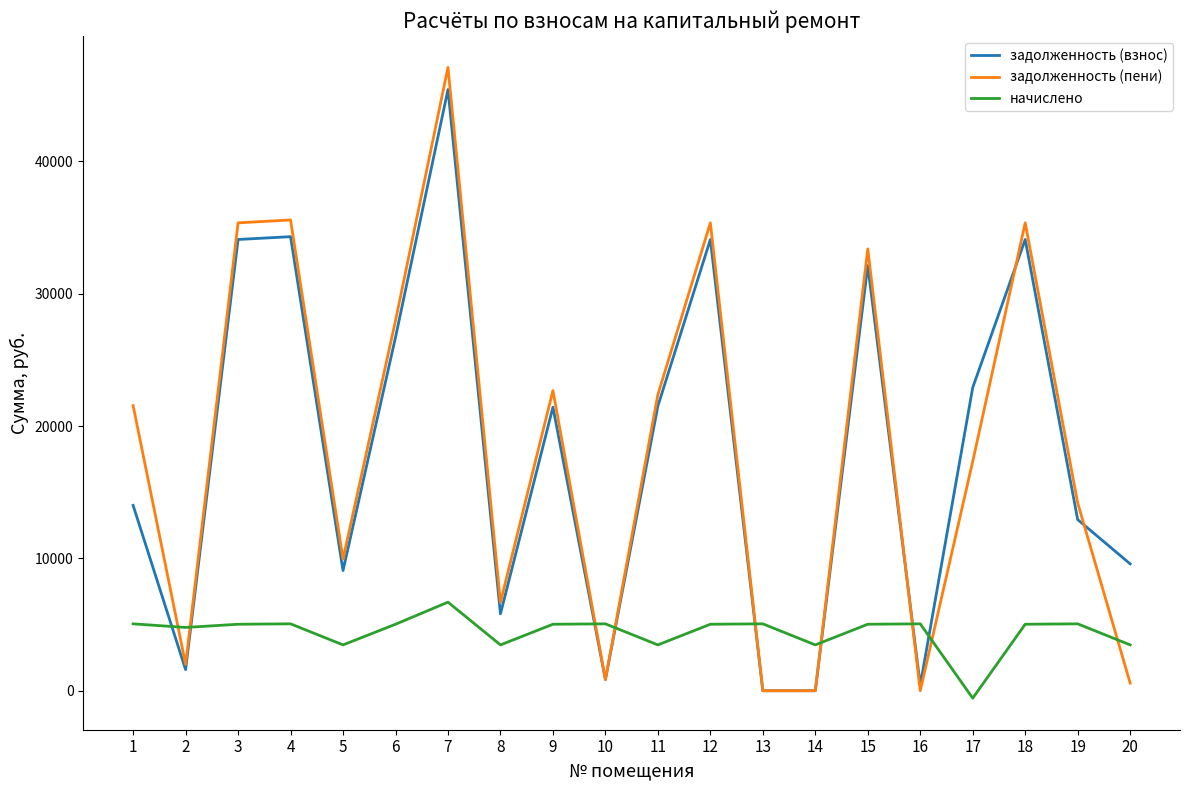

Between which two adjacent categories do задолженность (пени) and начислено first intersect?

1 and 2